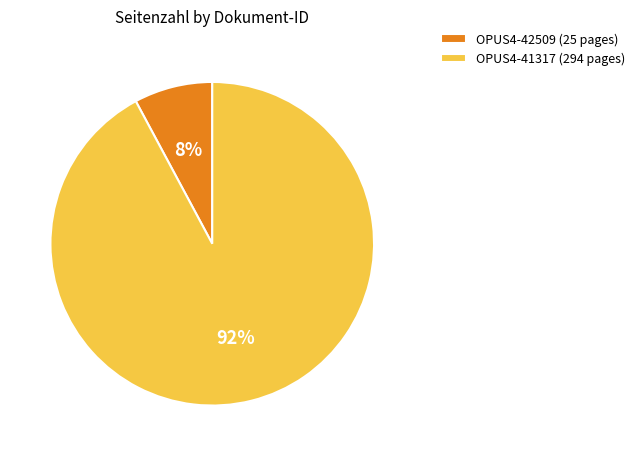

True or false: OPUS4-42509 accounts for 18% of the total.

False